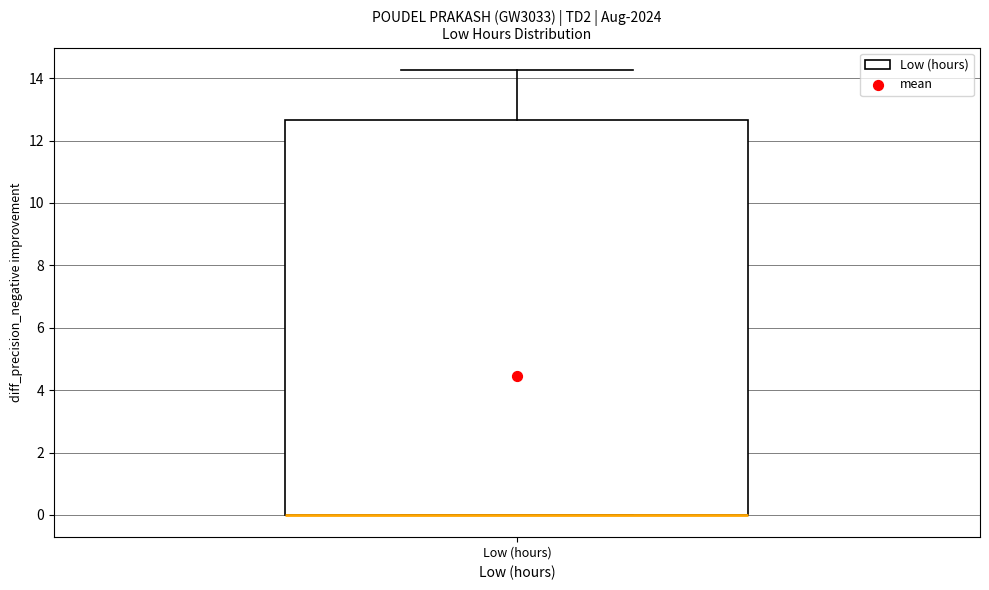

Where does the upper whisker of the box for Low (hours) end on the y-axis? The values are not printed on the chart, so give them approximately, as read against the axis.

14.2